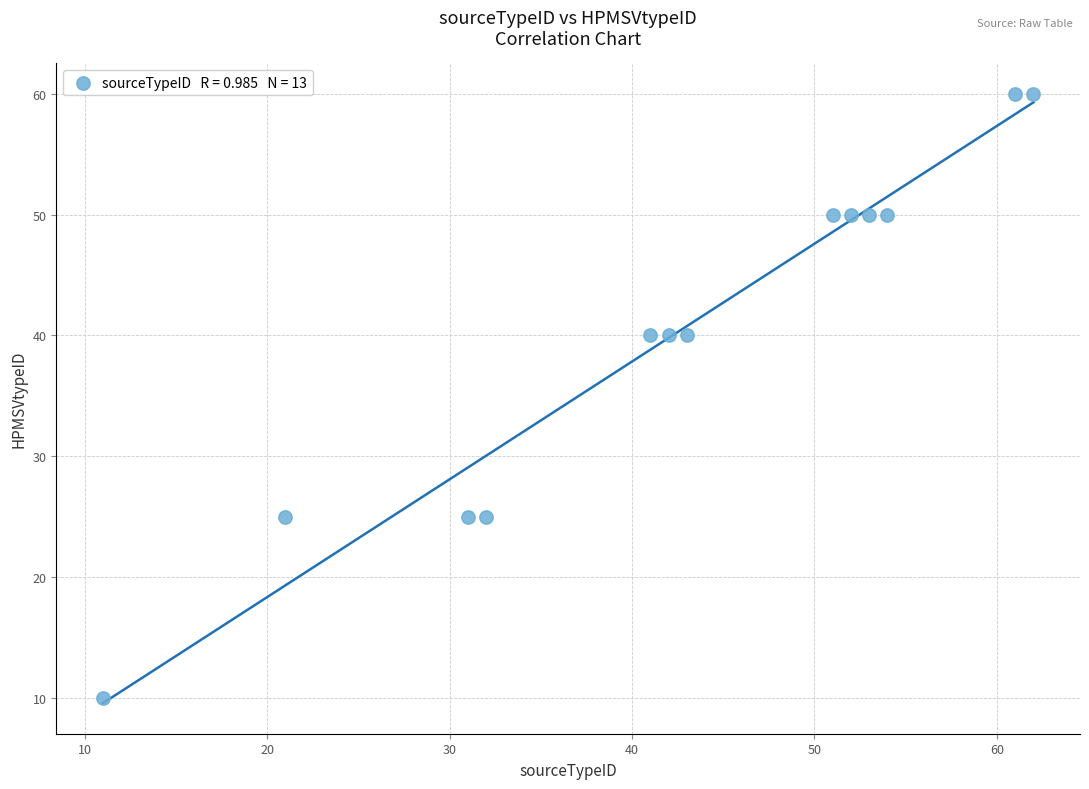

What is the range of Y values (max minus min)?

50